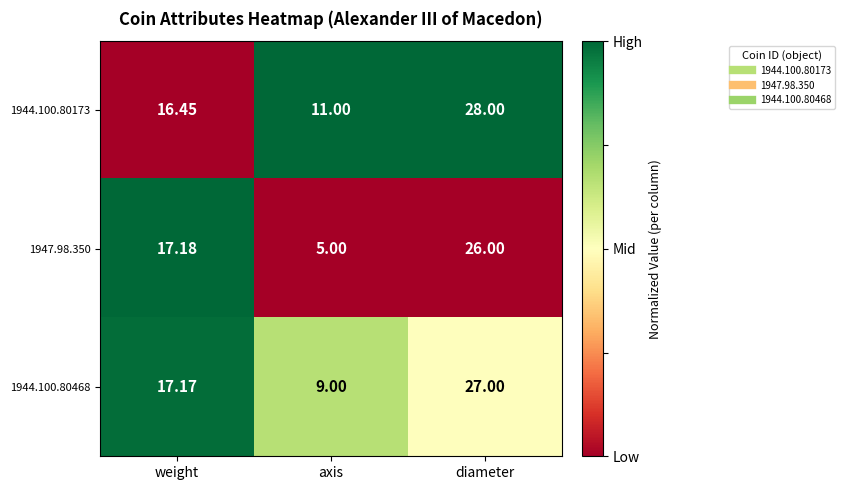

Rank the series by their maximum value, from lowest to highest.

1947.98.350, 1944.100.80468, 1944.100.80173